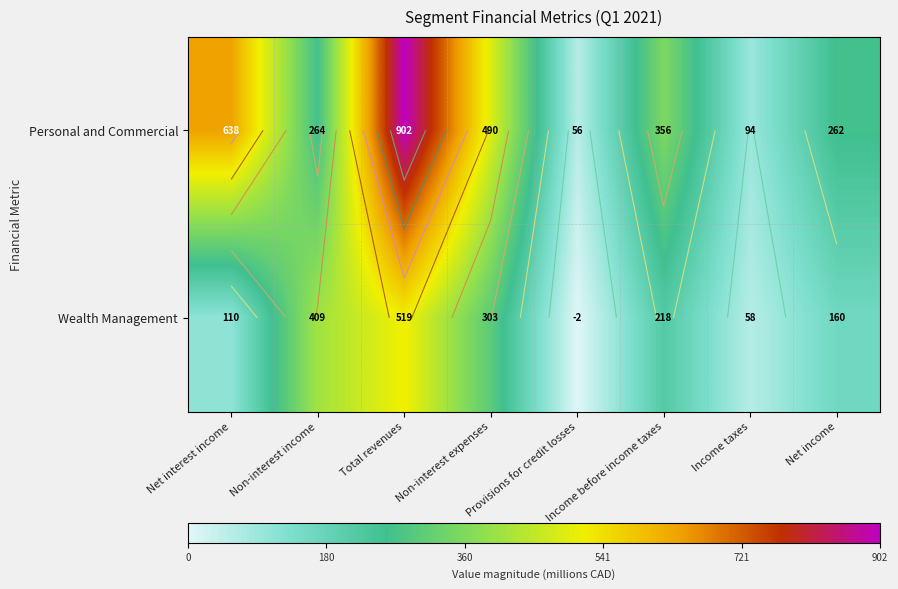

Count the number of categories in the chart.

8